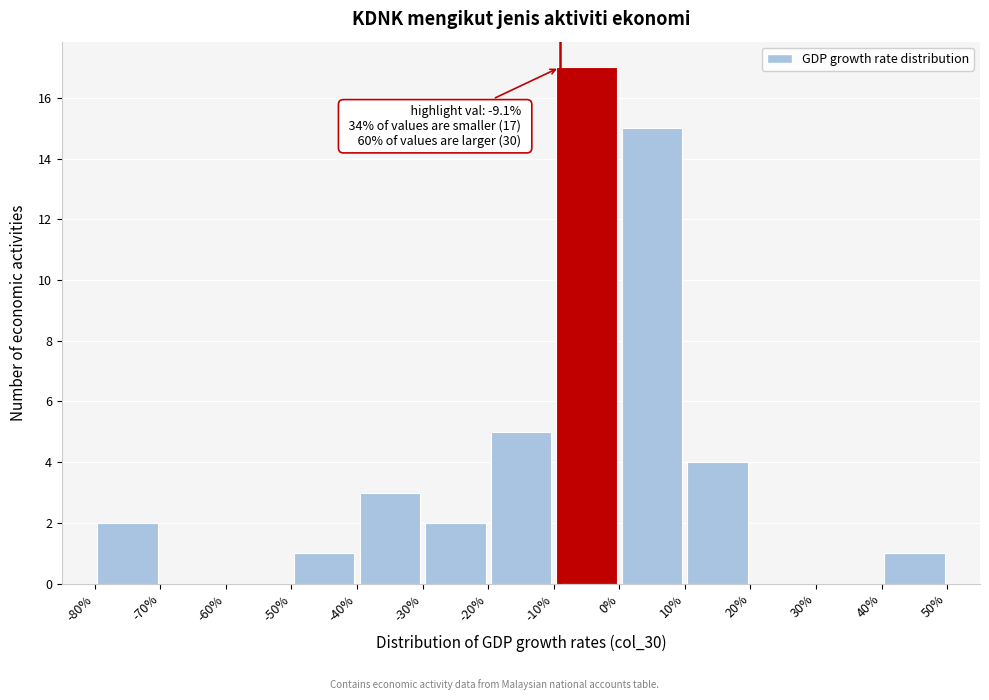

Over which range of the x-axis is the bar tallest?

-10% to 0%